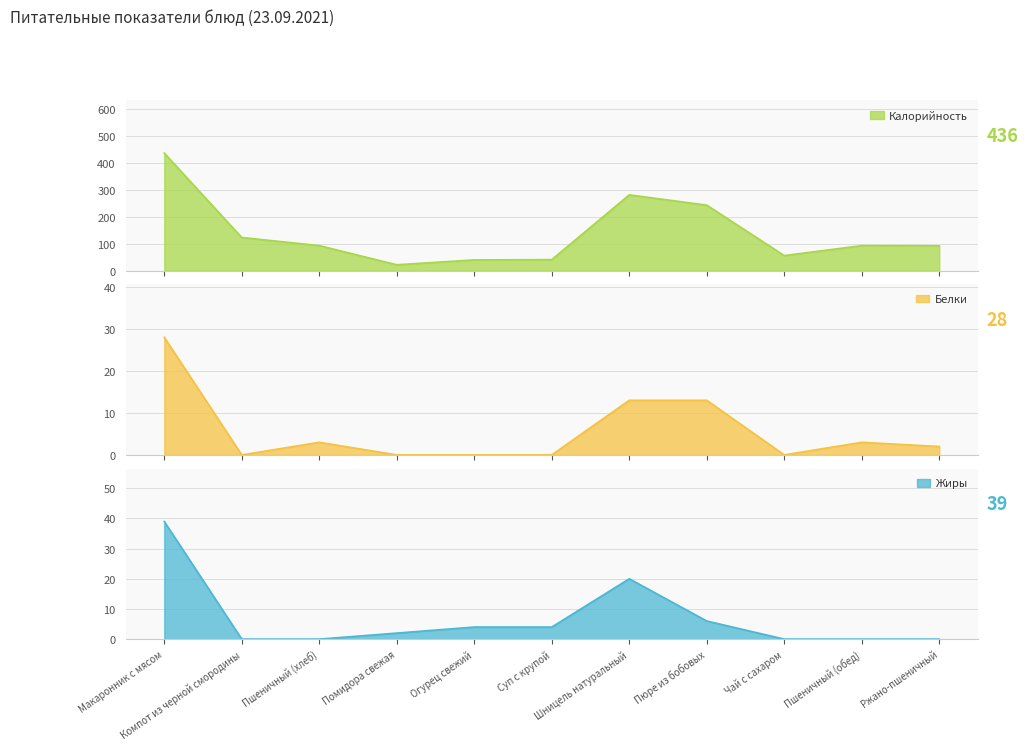

What is the label of the 4th point from the left?

Помидора свежая